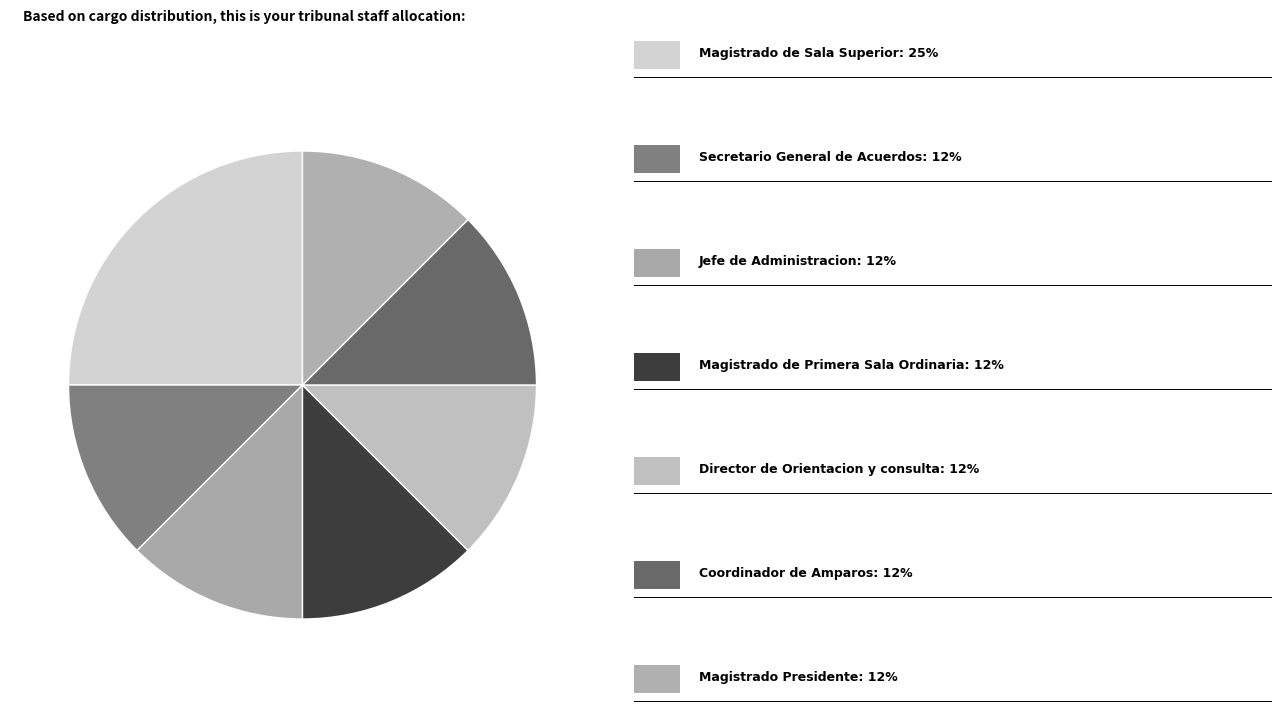

How many segments does this pie chart have?

7